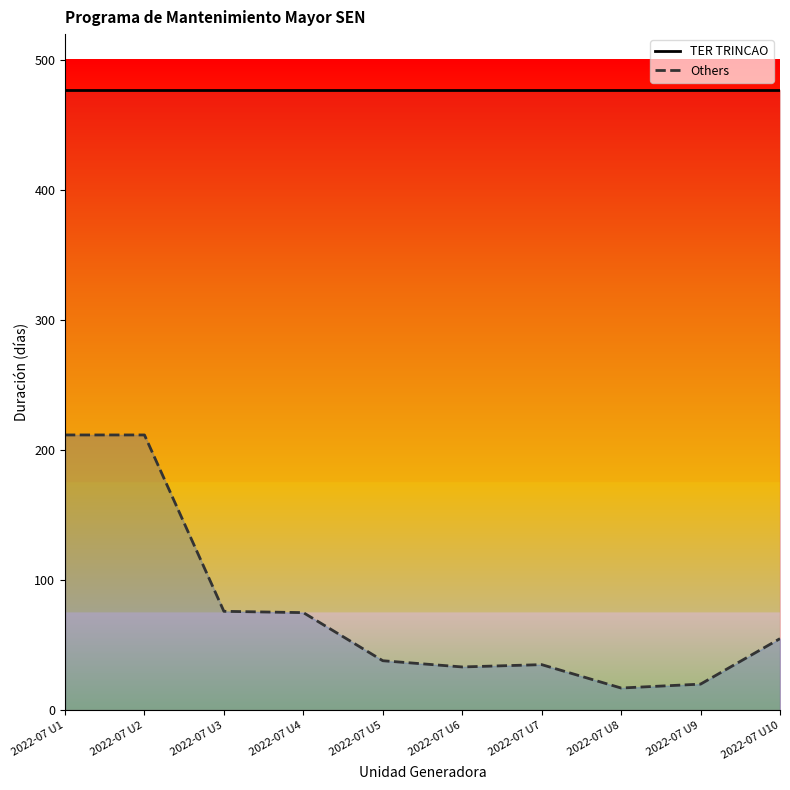

What is the greatest value displayed?

477.0